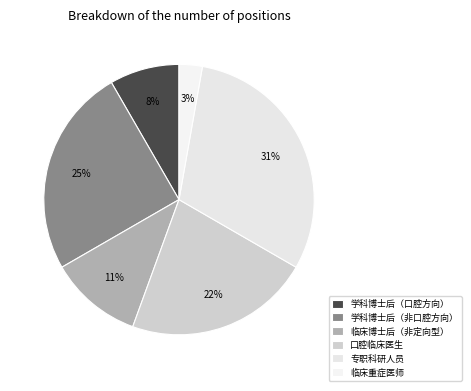

Rank the categories by value from lowest to highest.

临床重症医师, 学科博士后（口腔方向）, 临床博士后（非定向型）, 口腔临床医生, 学科博士后（非口腔方向）, 专职科研人员